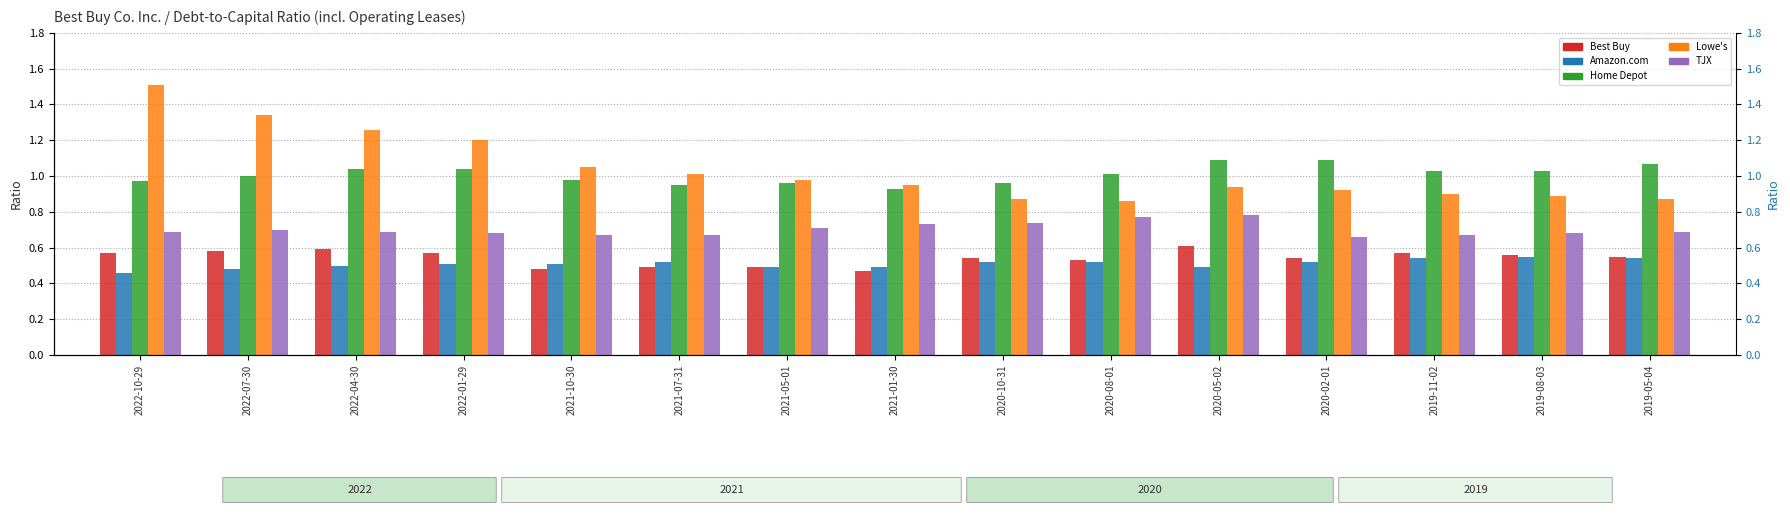

What is the value of the Amazon.com bar at the 12th from the left?

0.5